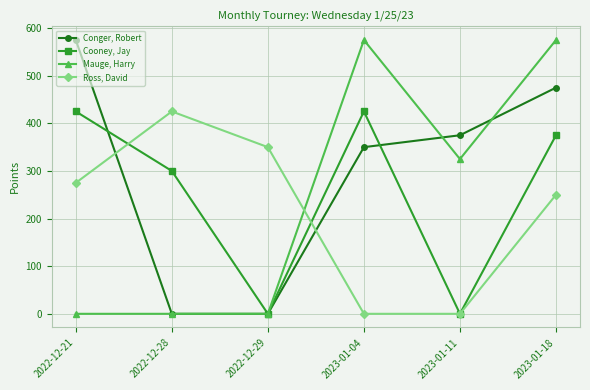

True or false: Ross, David and Mauge, Harry cross at least once.

True